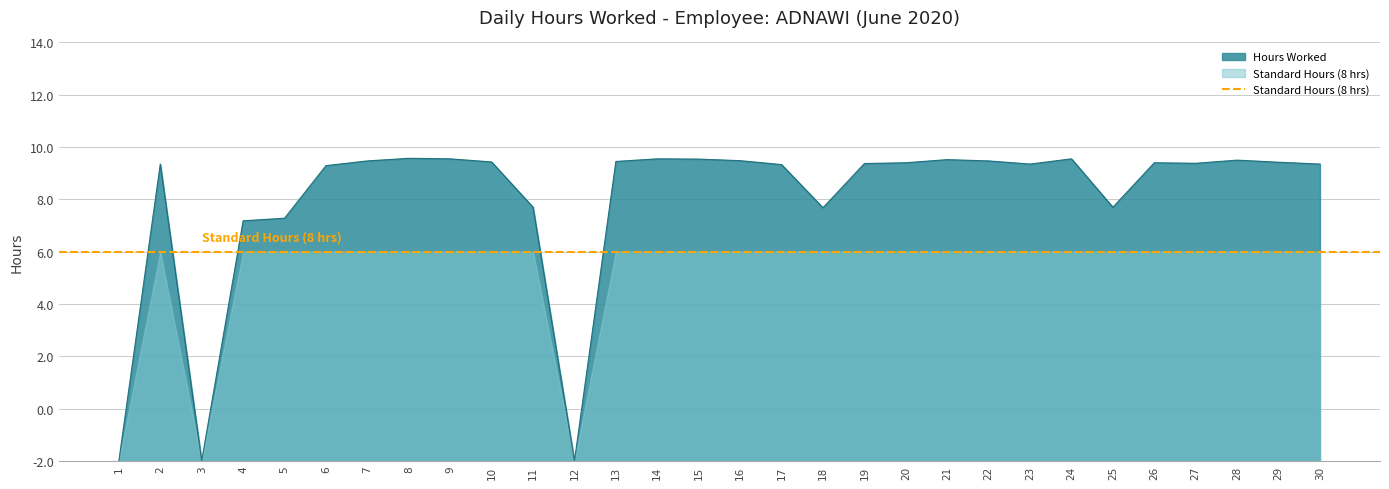

True or false: there are more than 1 points higher than both neighbors.

True